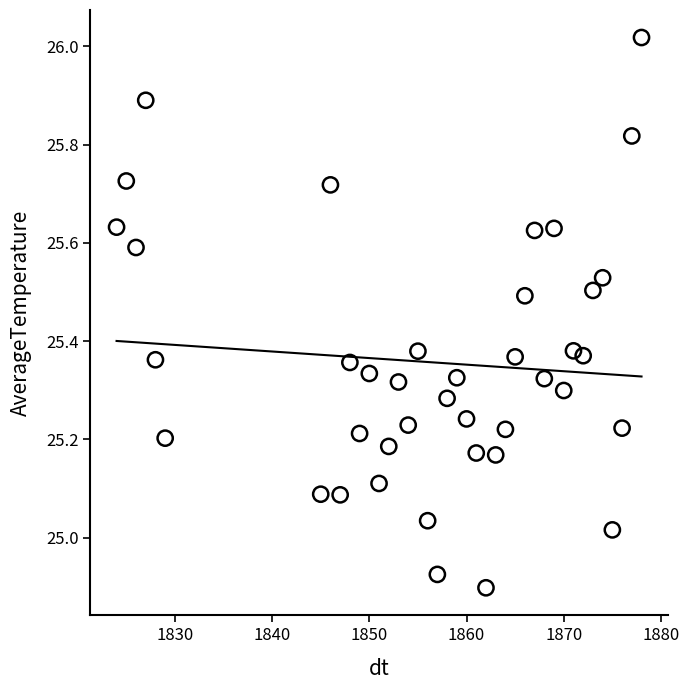

What is the range of X values (max minus min)?

54.0